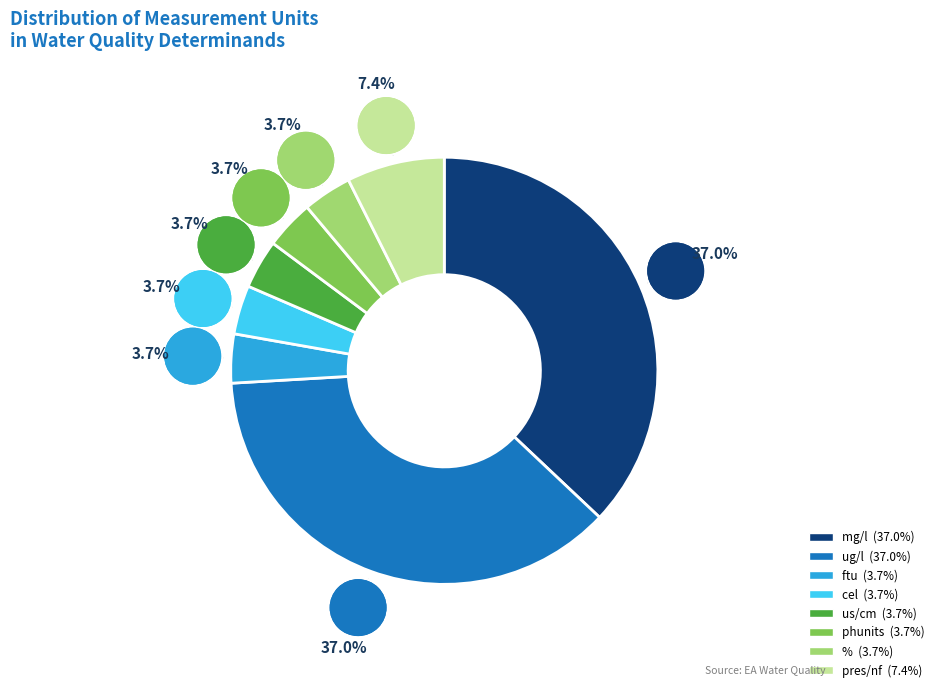

Does % account for over 50% of the chart?

No